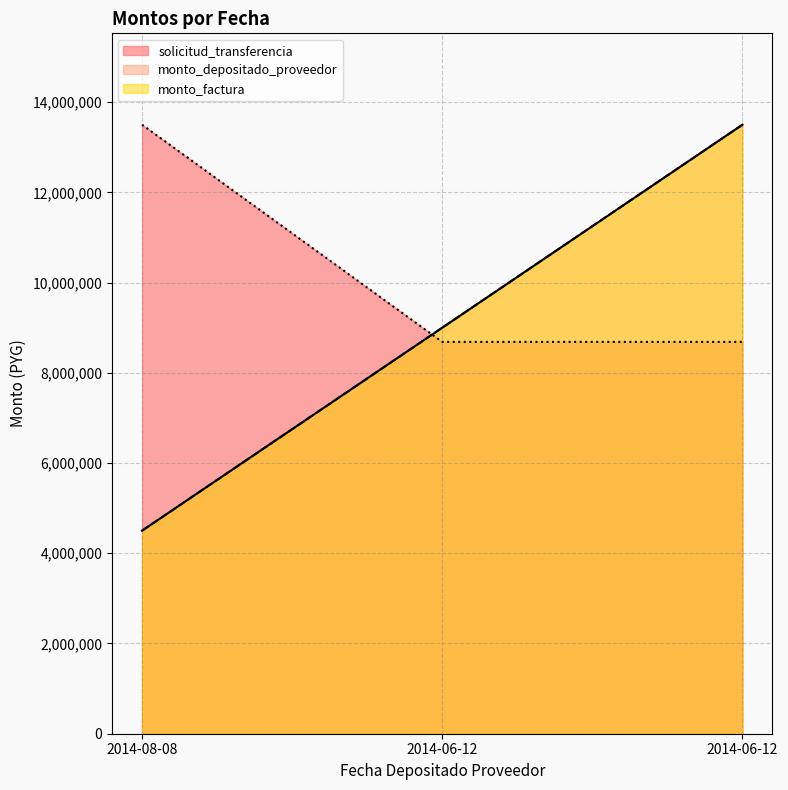

How many data points does each series have?

3